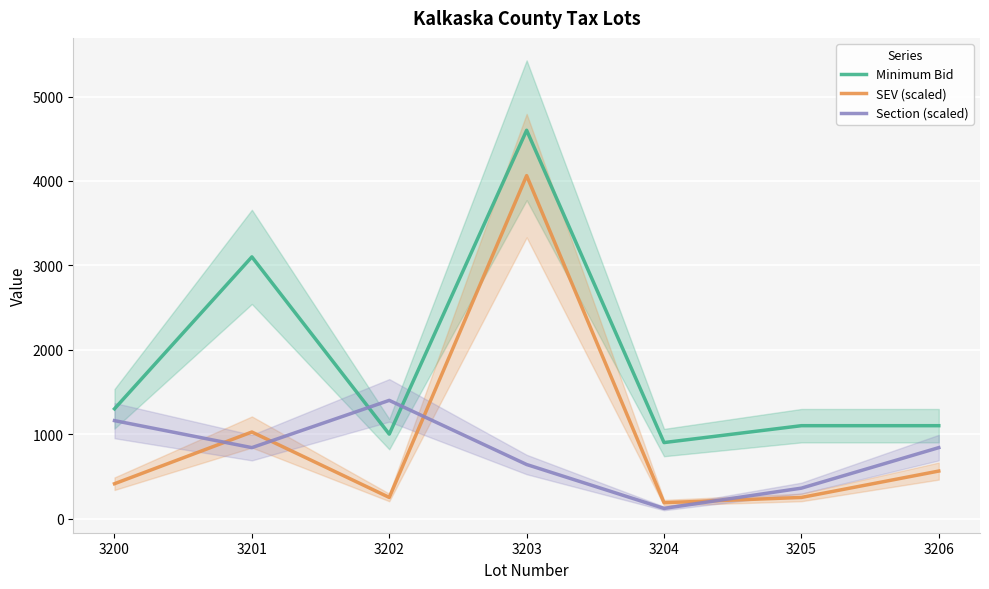

What is the maximum value for SEV (scaled)?

4062.5